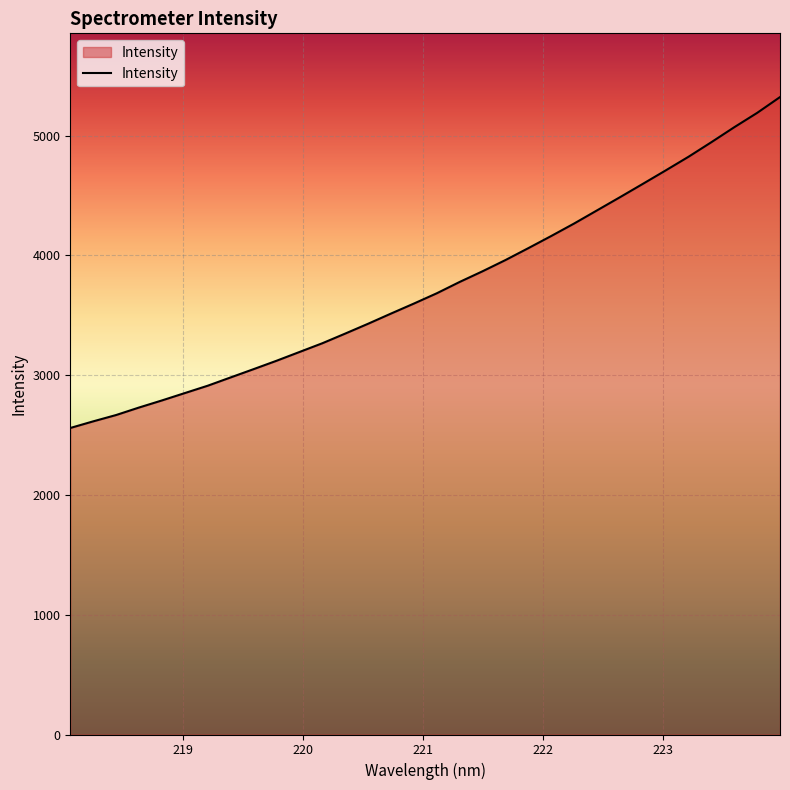

How many lines are shown in the chart?

1